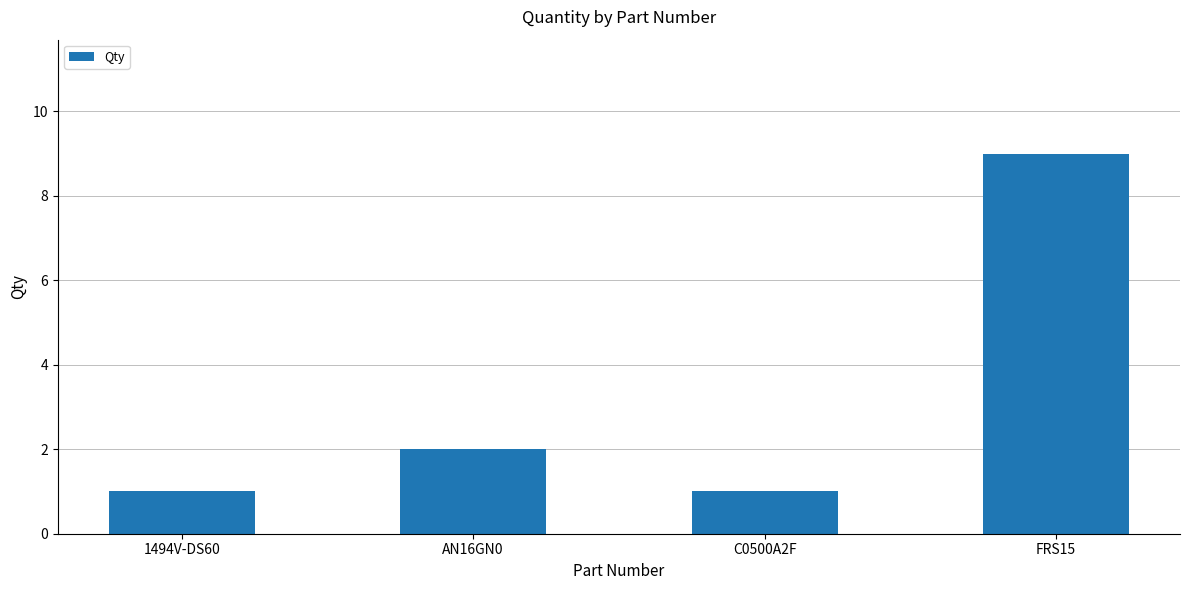

How many distinct data groups are displayed?

1